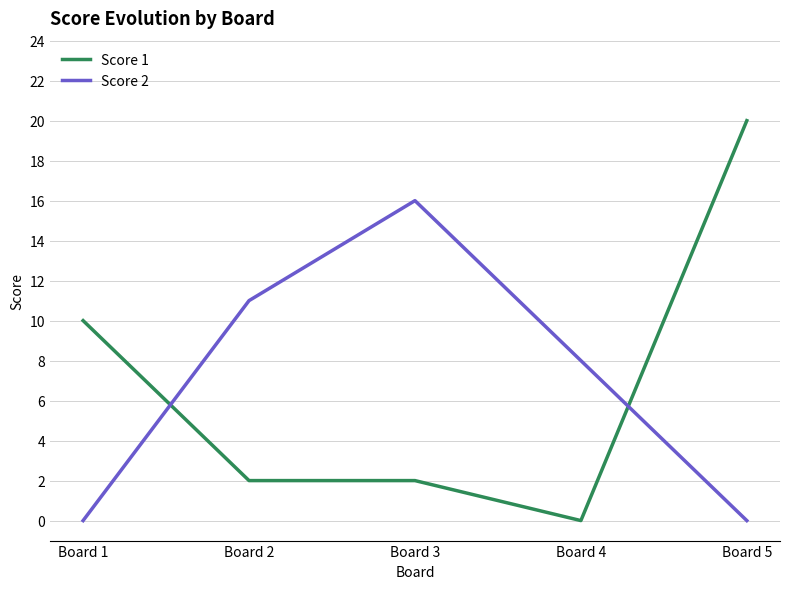

Reading left to right, what are all the values shown in this chart?

Score 1: Board 1=10	Board 2=2	Board 3=2	Board 4=0	Board 5=20
Score 2: Board 1=0	Board 2=11	Board 3=16	Board 4=8	Board 5=0